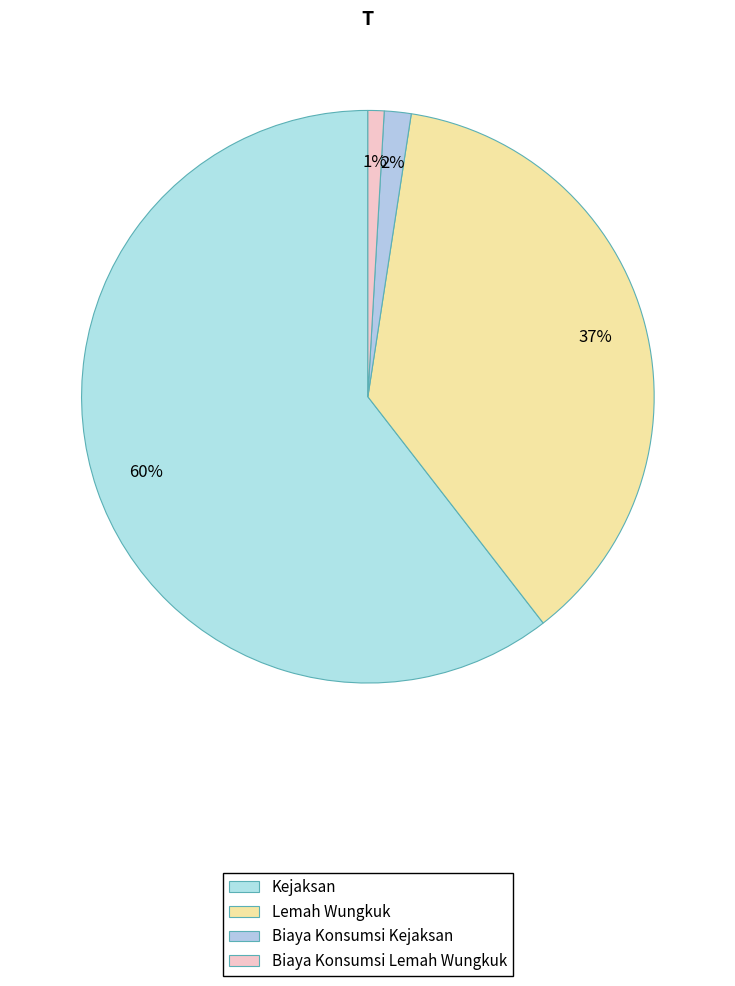

Count the number of slices in the pie.

4